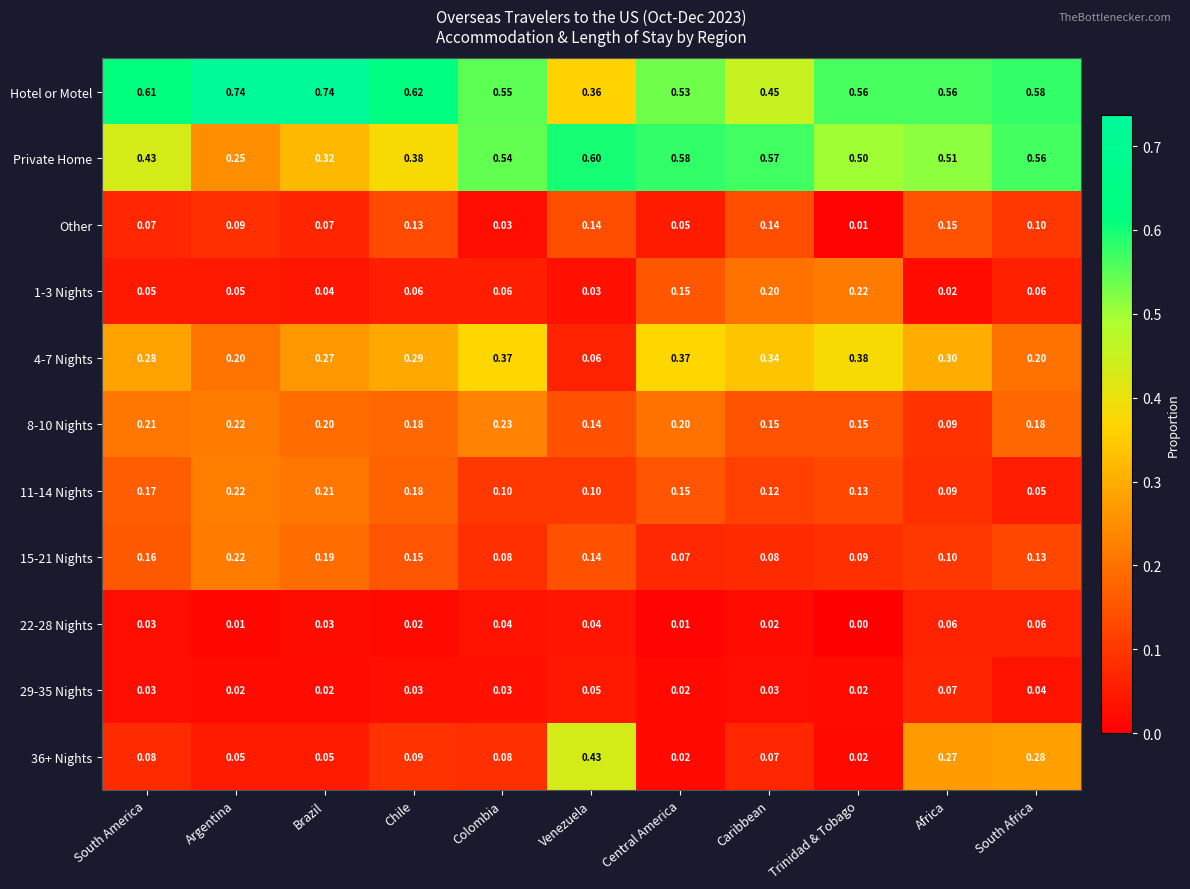

Which series has the largest total across all categories?

Hotel or Motel